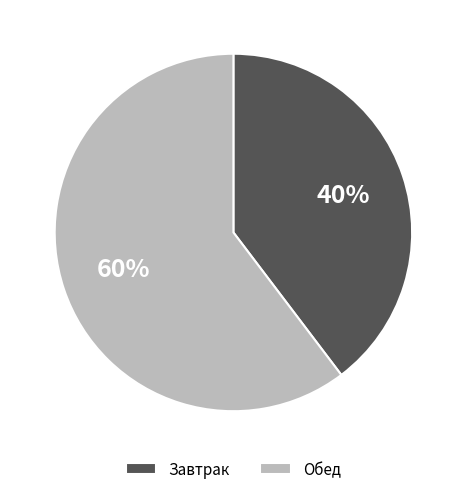

What is the largest slice in the pie chart?

Обед